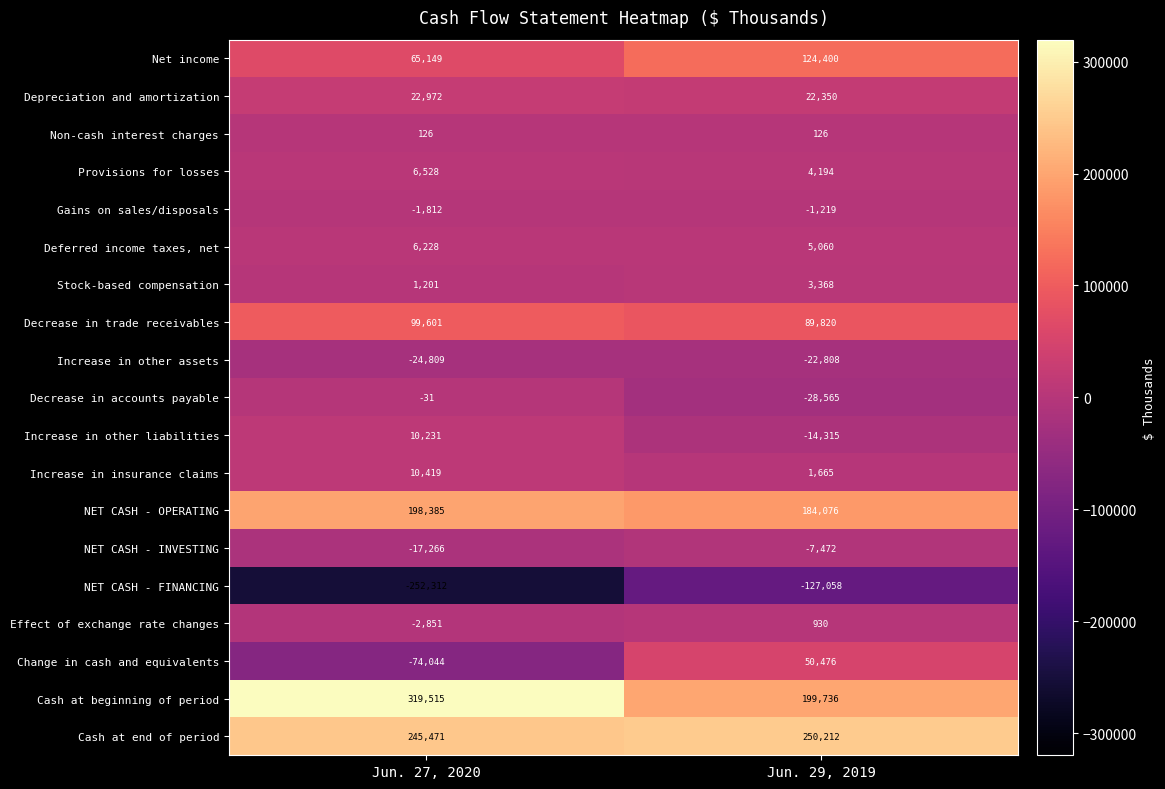

How many categories are shown in the chart?

2